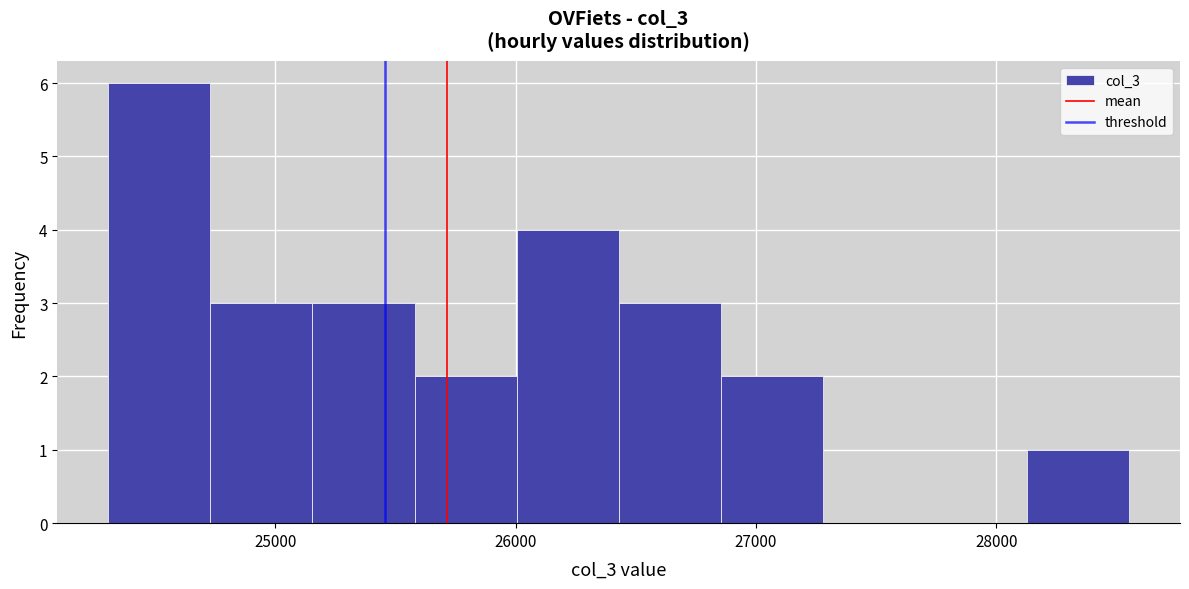

Reading left to right, list every bar in this chart as the range it spans on the x-axis followed by its height. Neither the bar edges nor the heights are printed on the chart, so give them approximately, as read against the axes.

24300 to 24700: 6
24700 to 25200: 3
25200 to 25600: 3
25600 to 26000: 2
26000 to 26400: 4
26400 to 26900: 3
26900 to 27300: 2
27300 to 27700: 0
27700 to 28100: 0
28100 to 28600: 1